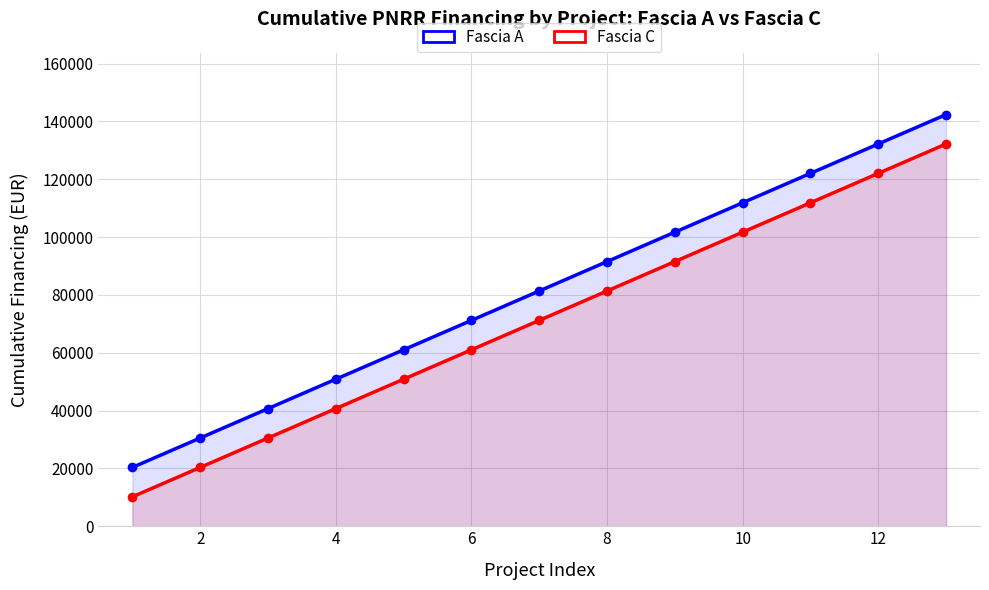

Which series has the widest spread of values?

Fascia A